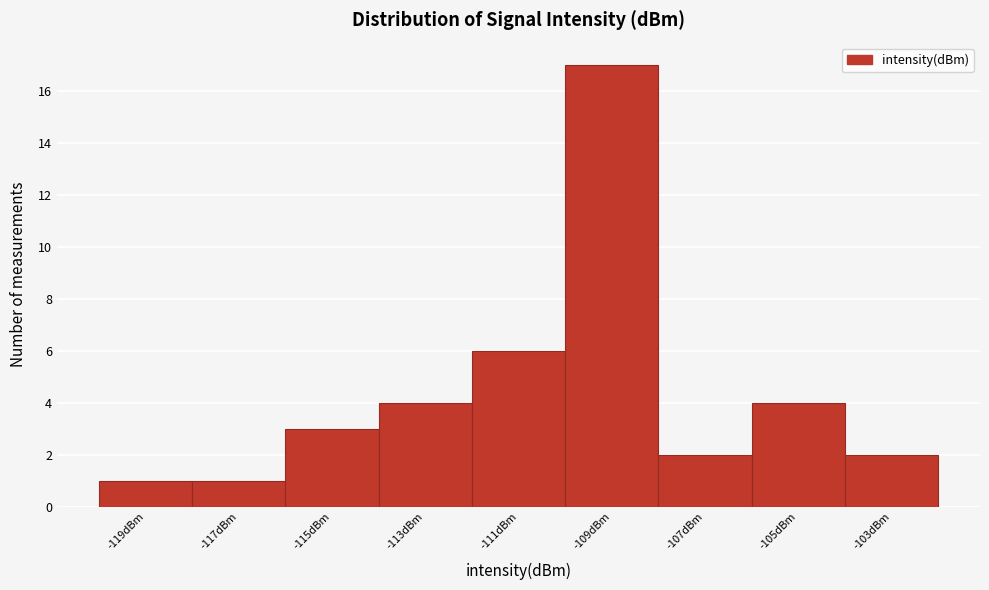

Over which range of the x-axis is the bar tallest?

-110 to -108